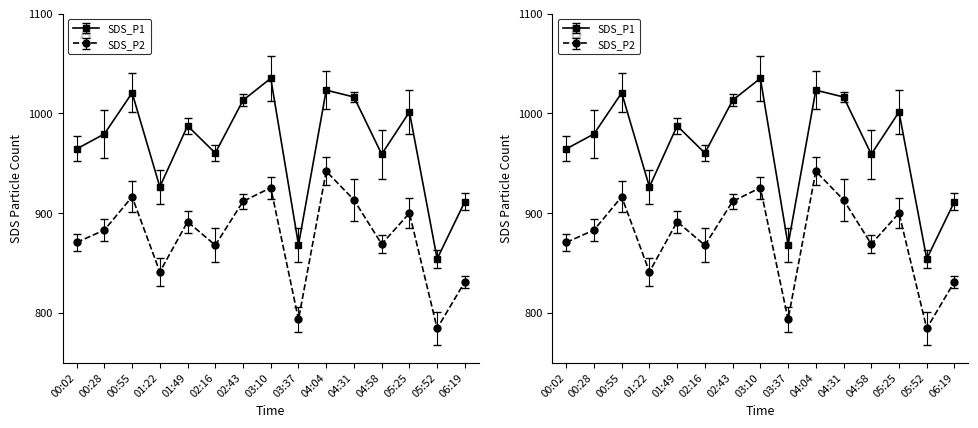

Which has a higher value, 05:25 or 00:28?

05:25